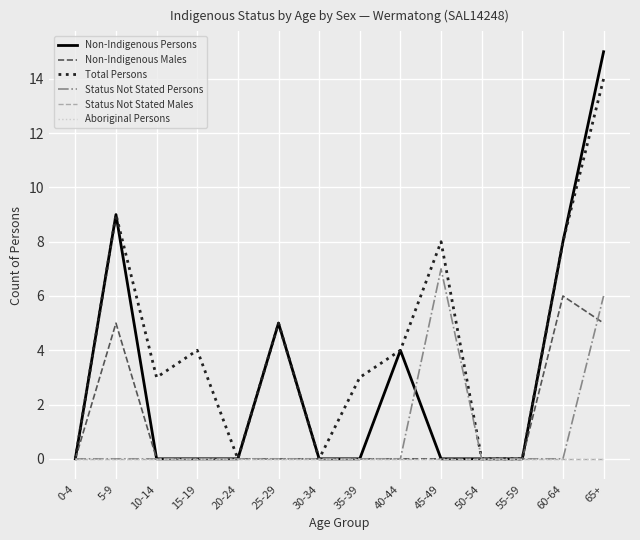

Does the chart display data point markers on the line(s)?

No